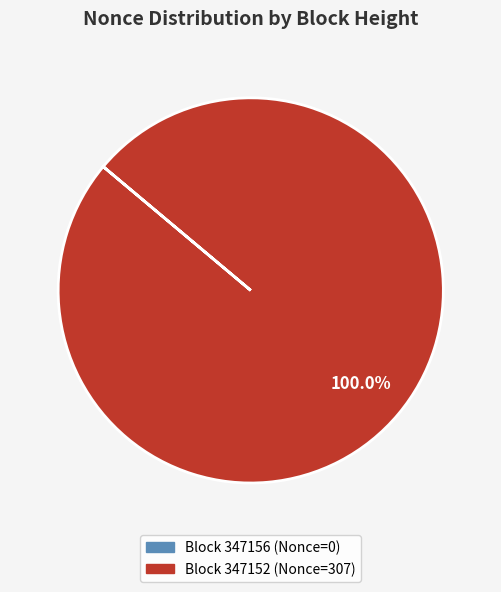

Does any single category account for the majority?

Yes